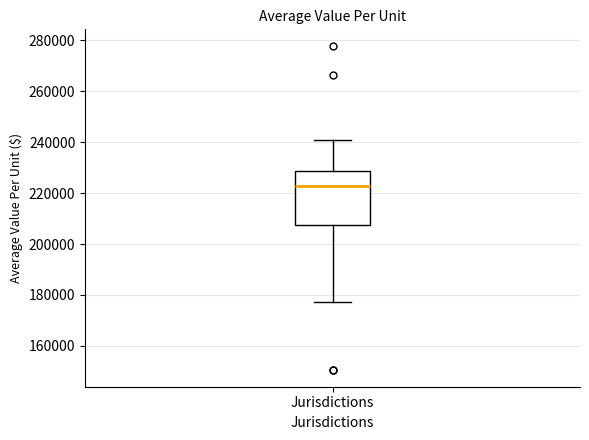

Read this box plot against the y-axis: the position of the median line, the range covered by the box, and the ends of both whiskers. The values are not printed on the chart, so give them approximately, as read against the axis.

median 222000, box 208000 to 228000, whiskers 178000 to 240000